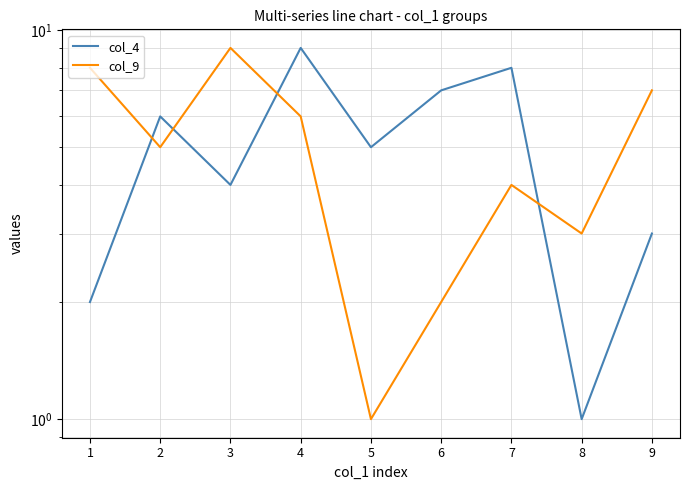

After their last crossing, which series has the higher values: col_4 or col_9?

col_9